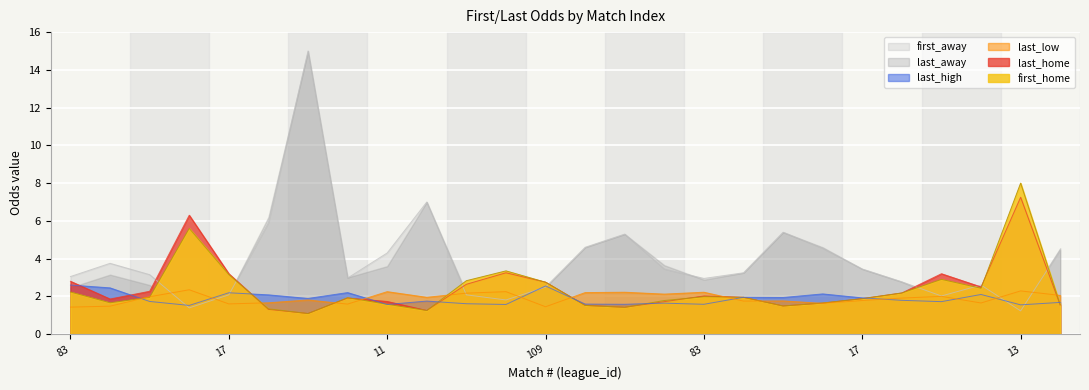

What is the lowest value of the first_away series?

1.2